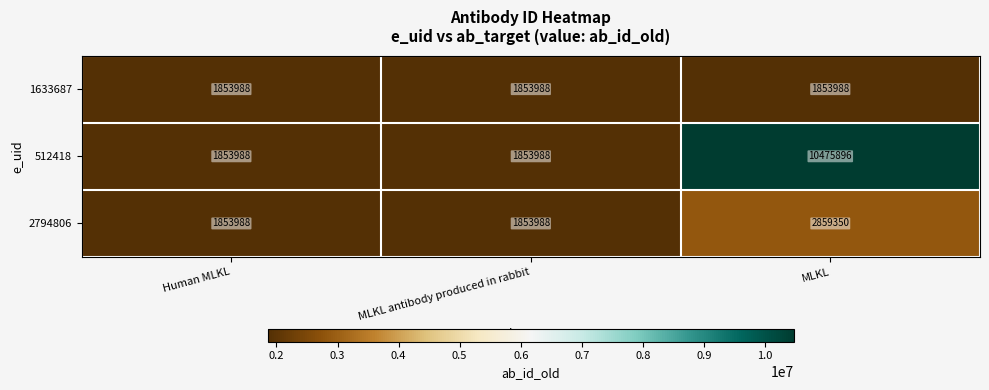

What is the minimum value for 512418?

1853988